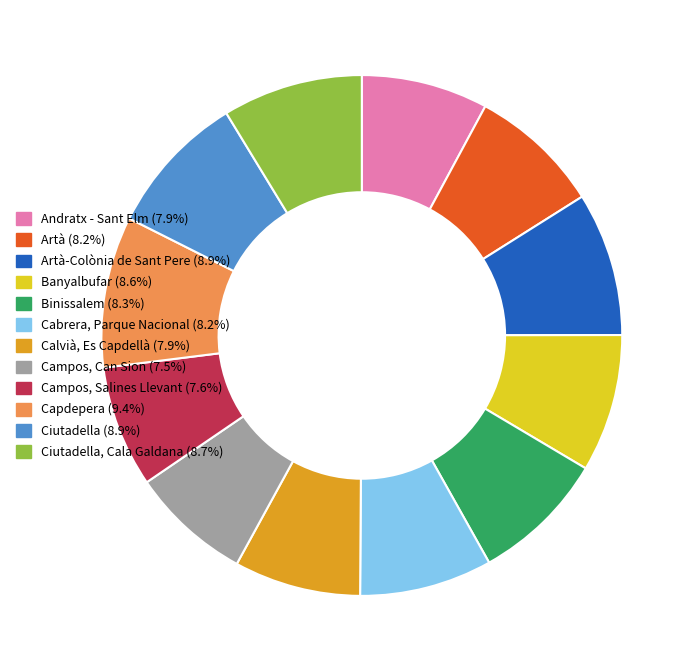

What is the ratio of the value at Ciutadella (8.9%) to the value at Calvià, Es Capdellà (7.9%)?

1.1